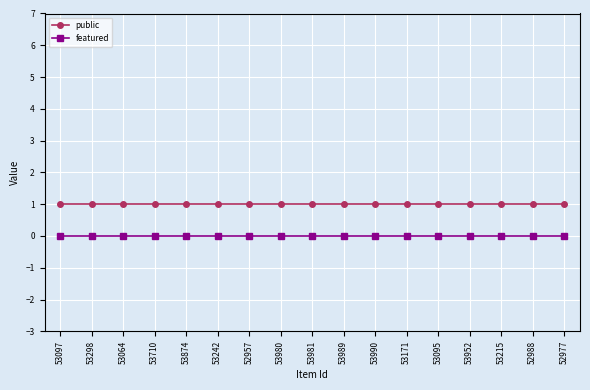

Does the chart display data point markers on the line(s)?

Yes